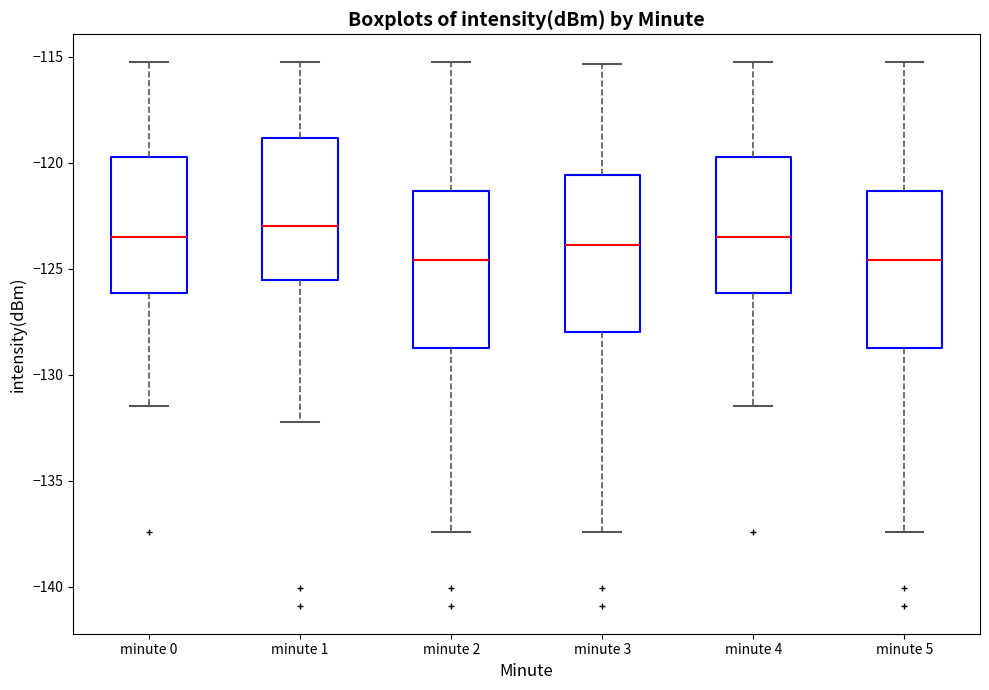

Reading left to right, read every box against the y-axis: the position of its median line, the range the box covers, and the ends of its whiskers. The values are not printed on the chart, so give them approximately, as read against the axis.

minute 0: median -123.5, box -126.0 to -119.5, whiskers -131.5 to -115.0
minute 1: median -123.0, box -125.5 to -119.0, whiskers -132.0 to -115.0
minute 2: median -124.5, box -128.5 to -121.5, whiskers -137.5 to -115.0
minute 3: median -124.0, box -128.0 to -120.5, whiskers -137.5 to -115.5
minute 4: median -123.5, box -126.0 to -119.5, whiskers -131.5 to -115.0
minute 5: median -124.5, box -128.5 to -121.5, whiskers -137.5 to -115.0